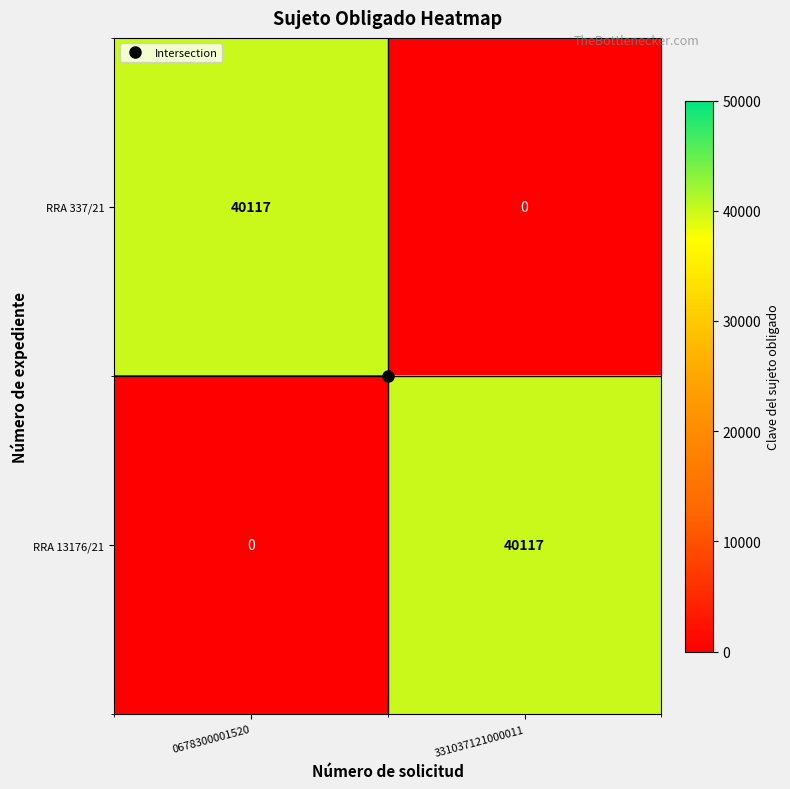

At which label does RRA 337/21 reach its minimum?

331037121000011